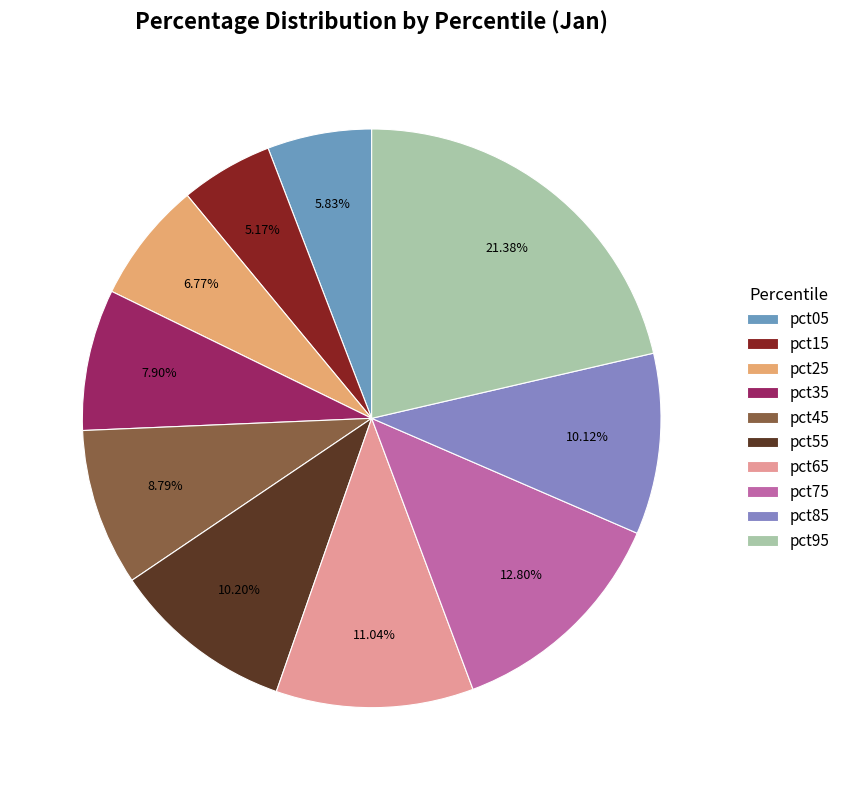

Is there a majority slice in this chart?

No